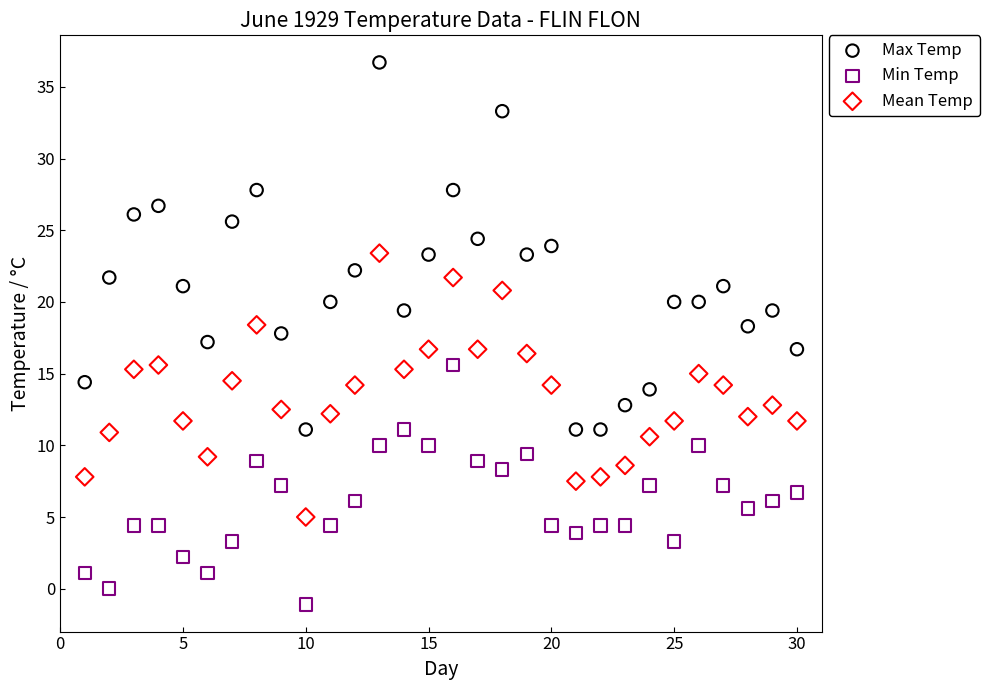

What are all the series names shown in the legend?

Max Temp, Min Temp, Mean Temp